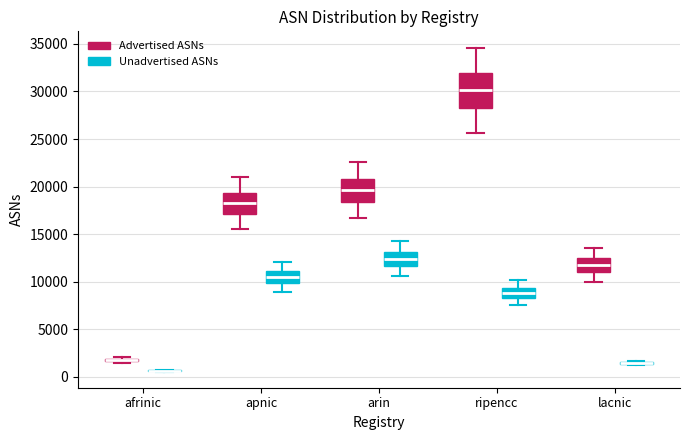

Where is the upper edge of the box for lacnic (Advertised ASNs) on the y-axis? The values are not printed on the chart, so give them approximately, as read against the axis.

12500